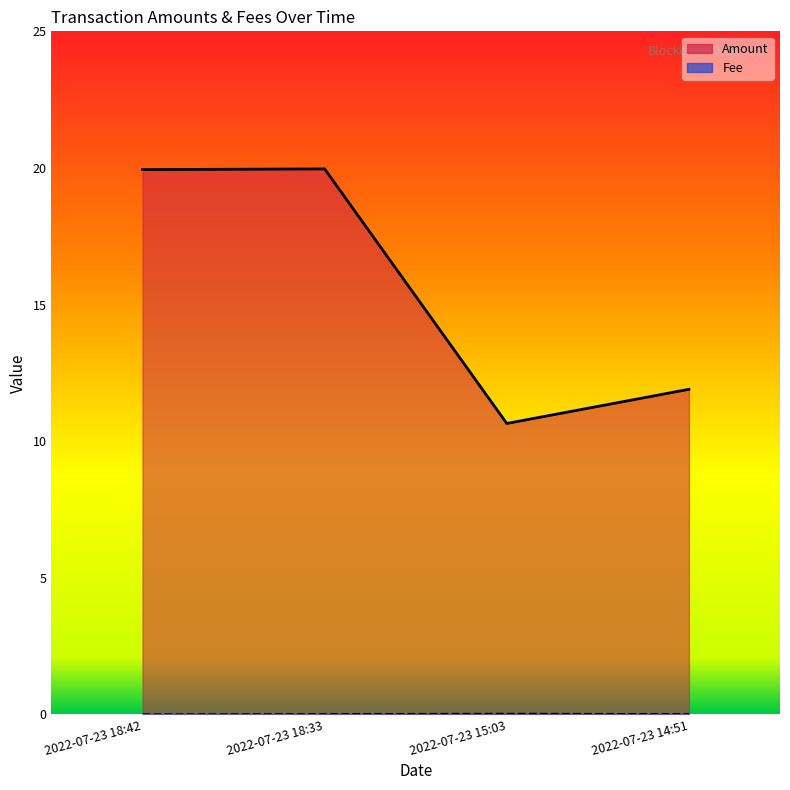

True or false: Amount has a value of 16.0 at 2022-07-23 15:03.

False